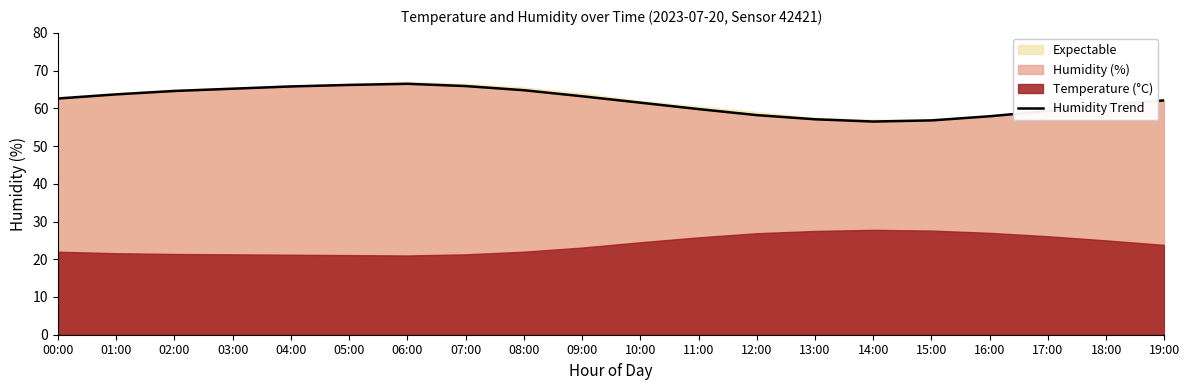

What is the label of the 17th point from the right?

03:00